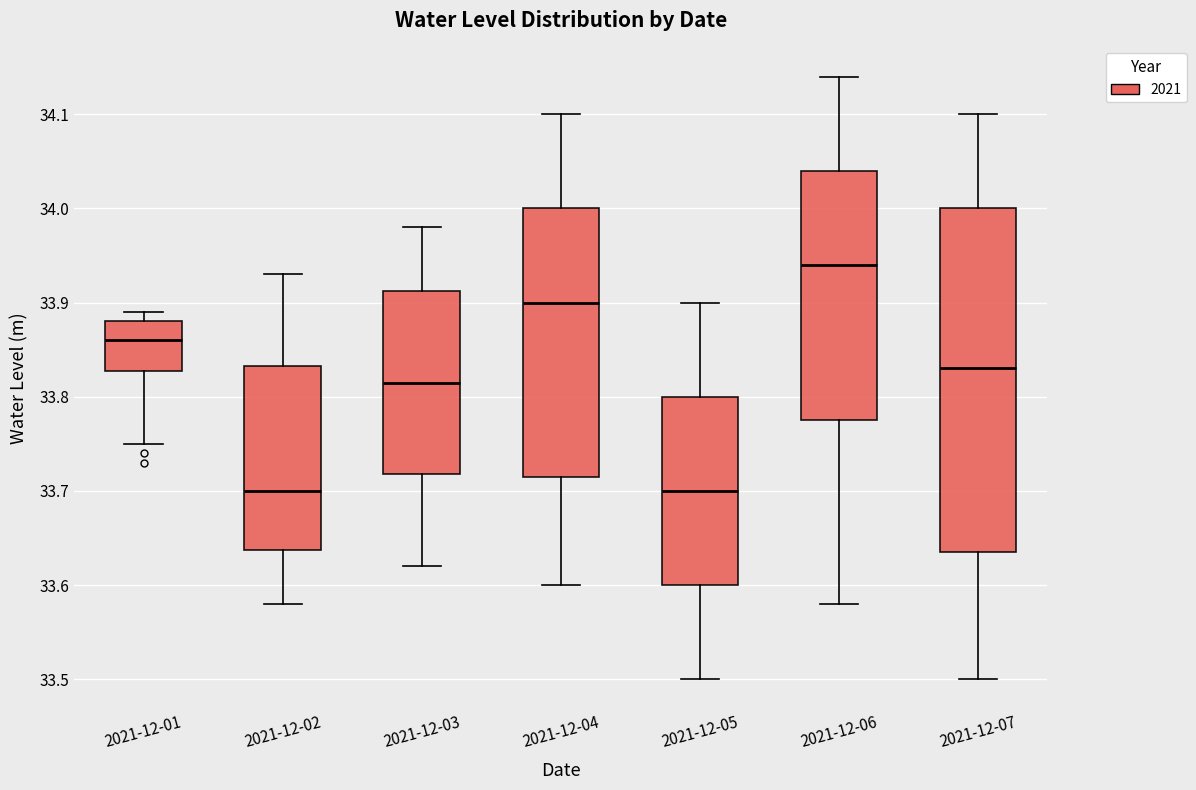

Which box is the tallest, from its lower edge to its upper edge?

2021-12-07